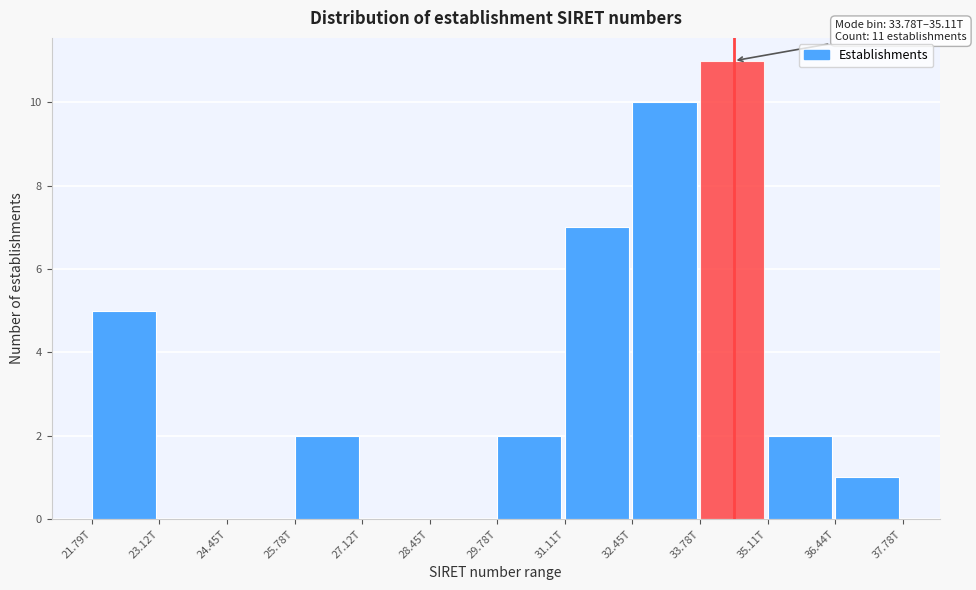

Reading right to left, transcribe all the data shown in this chart.

36.44T=1	35.11T=2	33.78T=11	32.45T=10	31.11T=7	29.78T=2	28.45T=0	27.12T=0	25.78T=2	24.45T=0	23.12T=0	21.79T=5